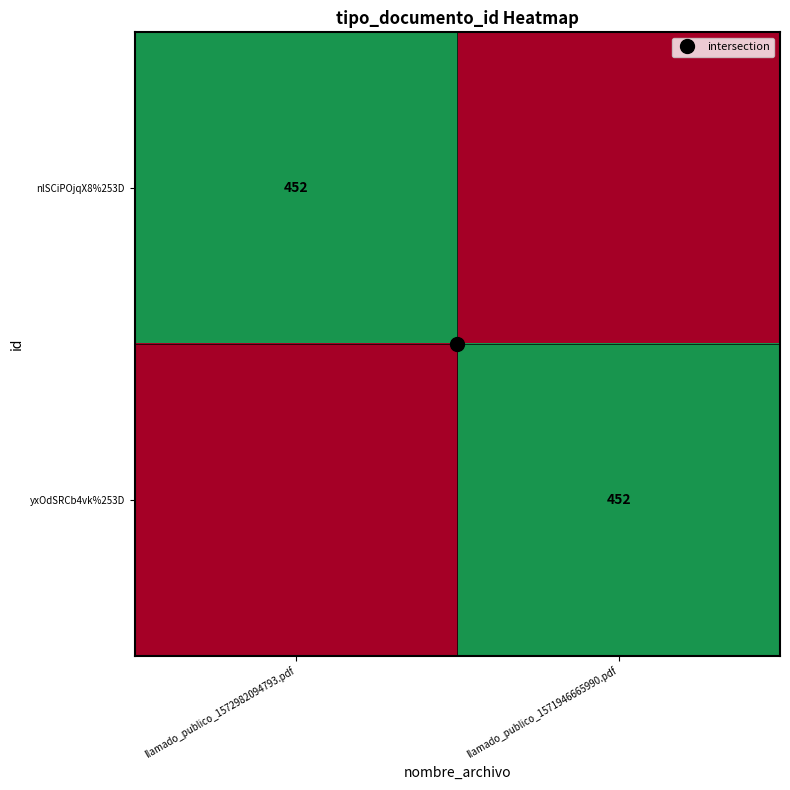

At llamado_publico_1571946665990.pdf, list the series in order from smallest to largest.

nlSCiPOjqX8%253D, yxOdSRCb4vk%253D